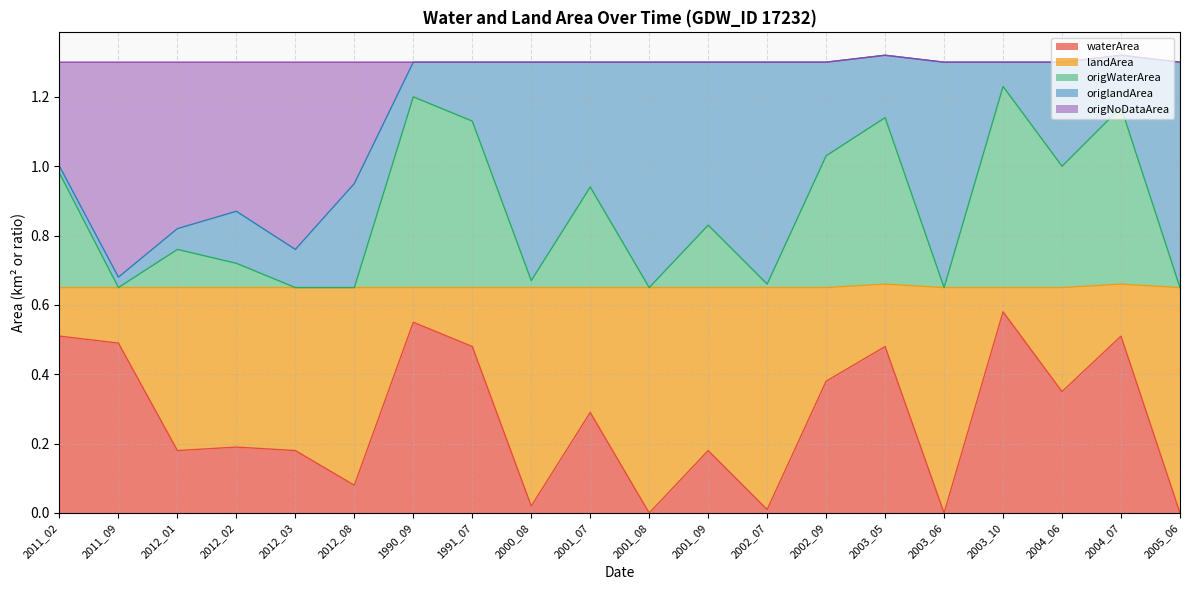

At how many categories does at least one series exceed 0?

20